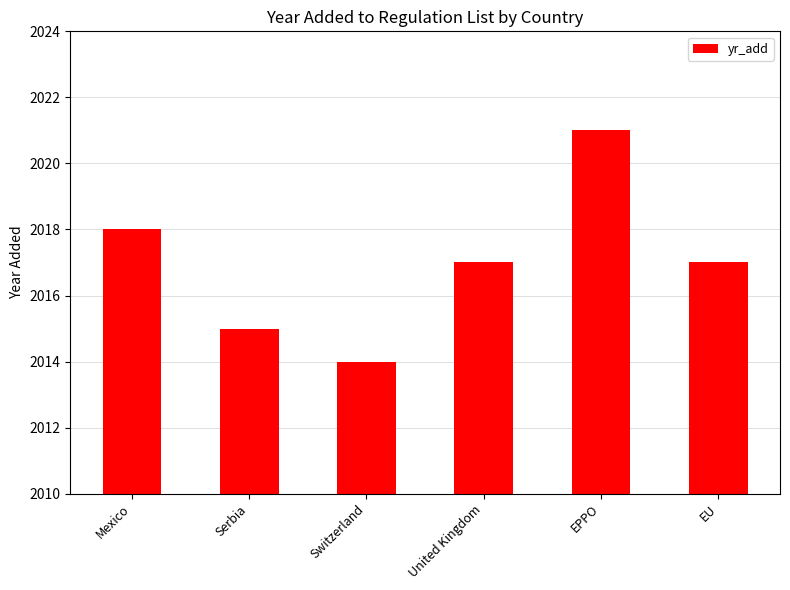

What is the difference between the maximum and minimum values?

7